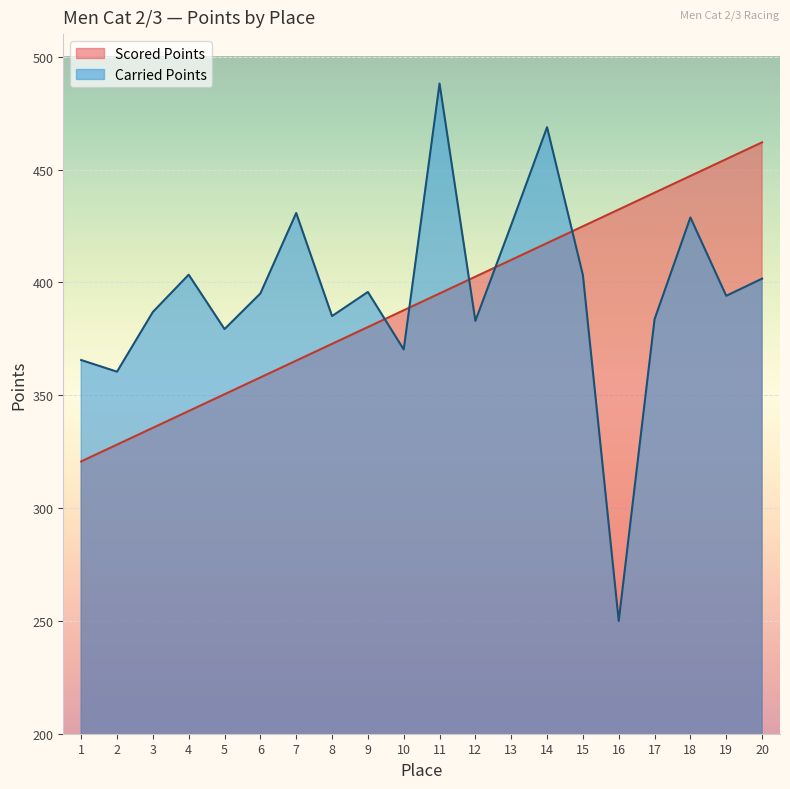

Where is the first local minimum for Carried Points?

2